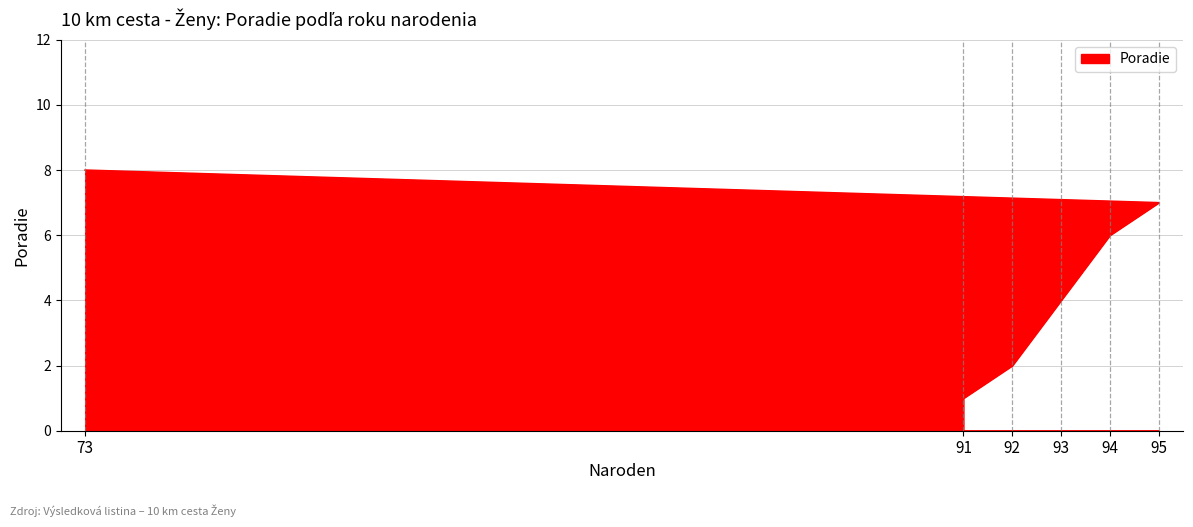

Is it true that the value at 91 is 2?

False